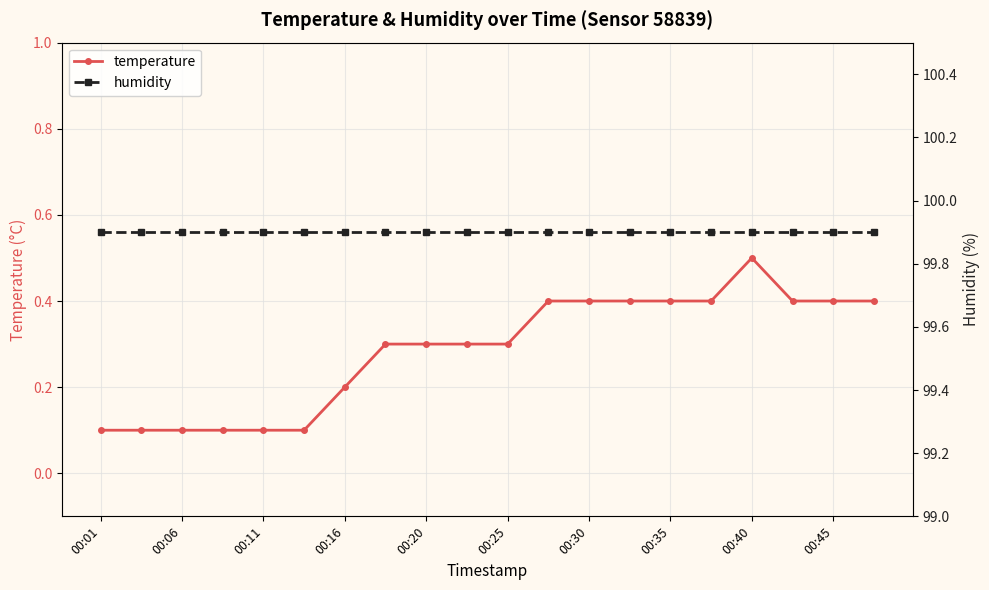

True or false: humidity and temperature intersect in this chart.

False